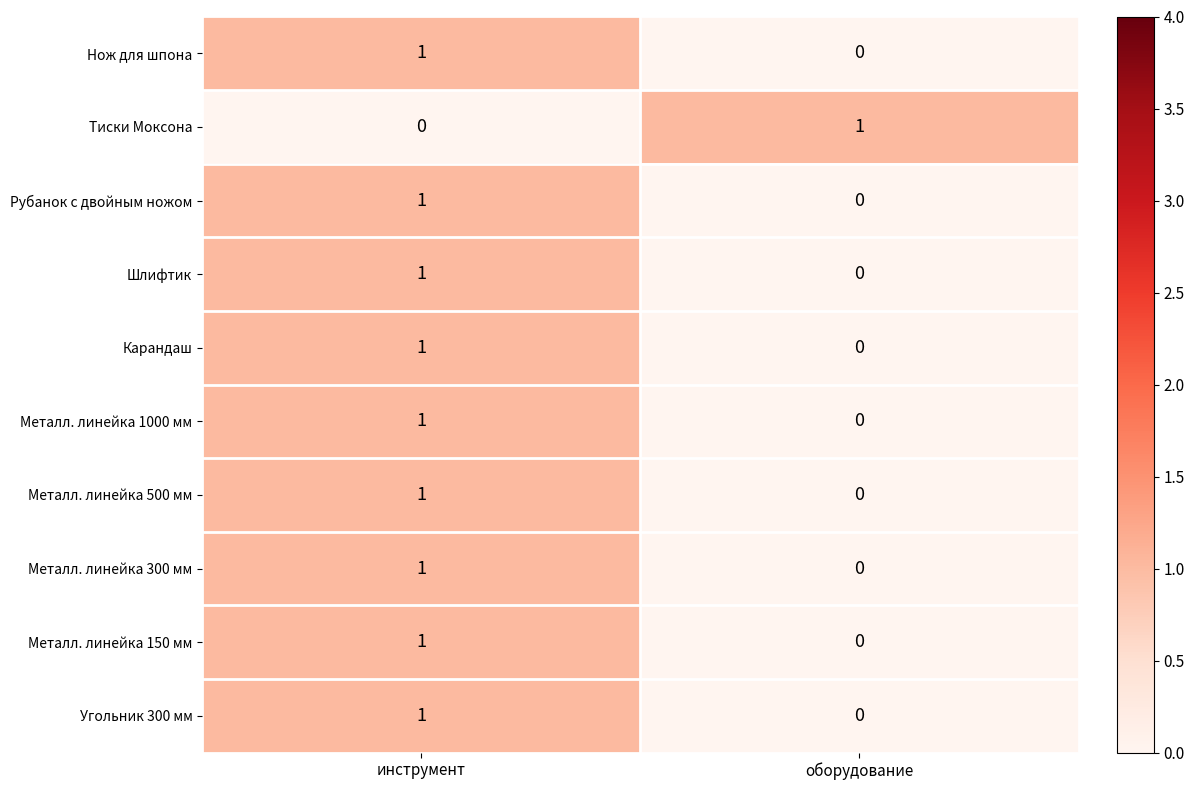

At how many categories does at least one series exceed 0?

2